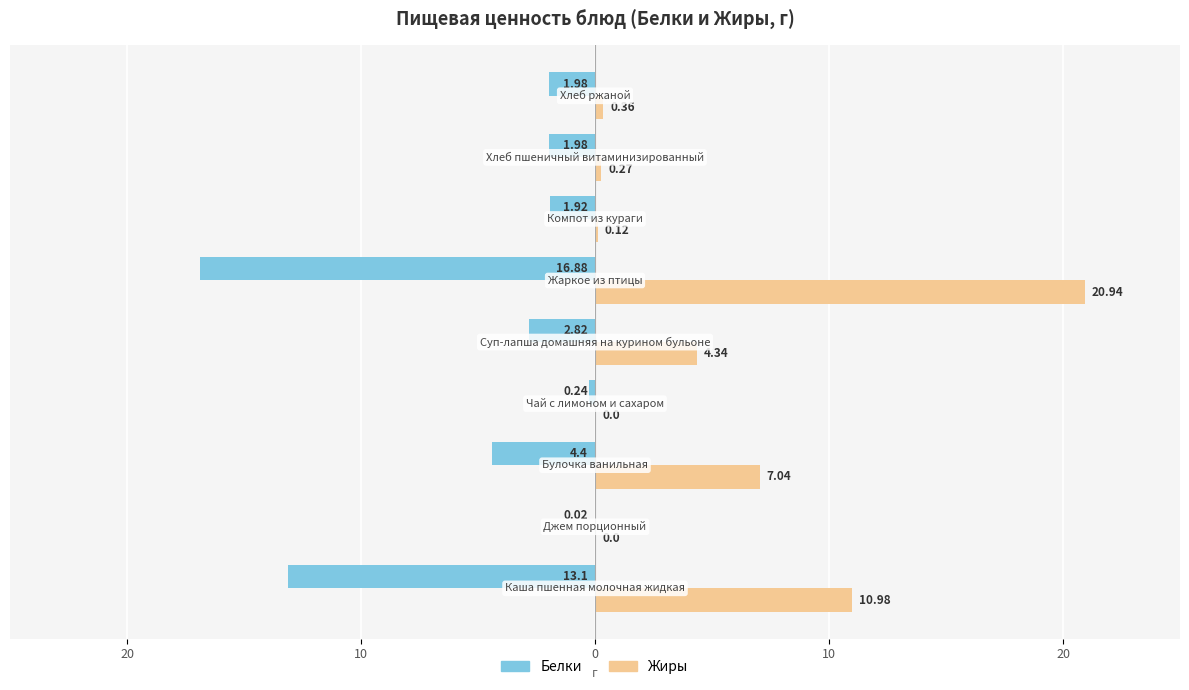

What are all the series names shown in the legend?

Белки, Жиры